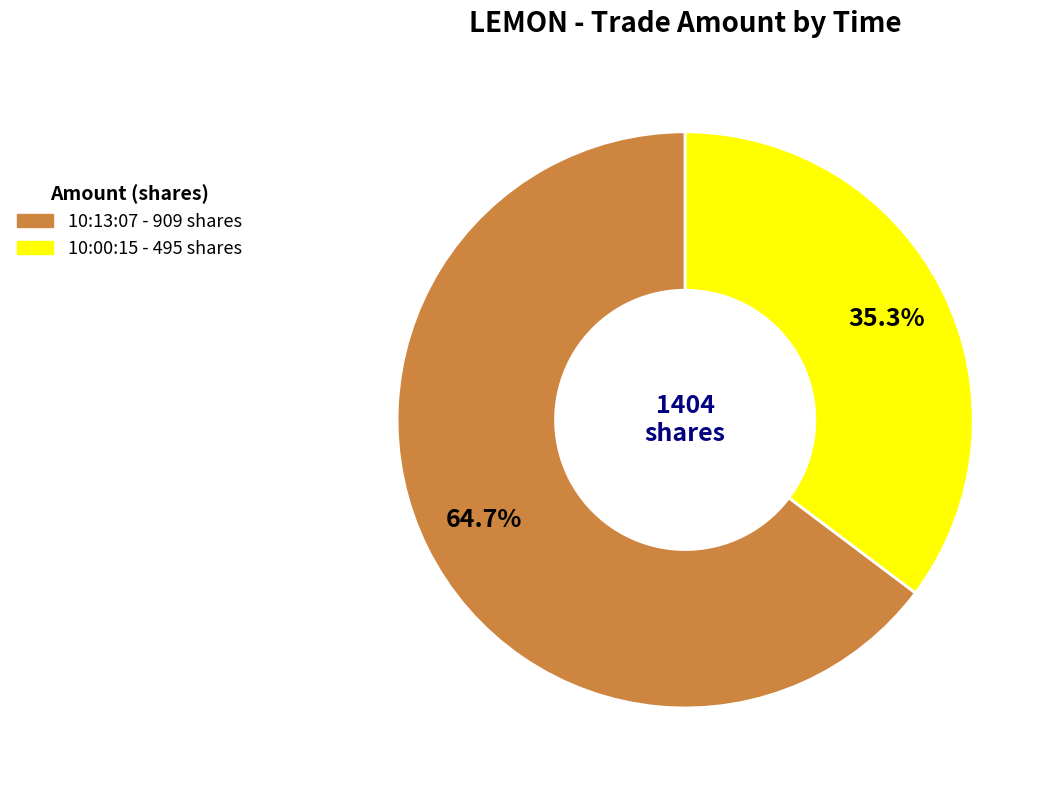

Which category accounts for the majority?

10:13:07